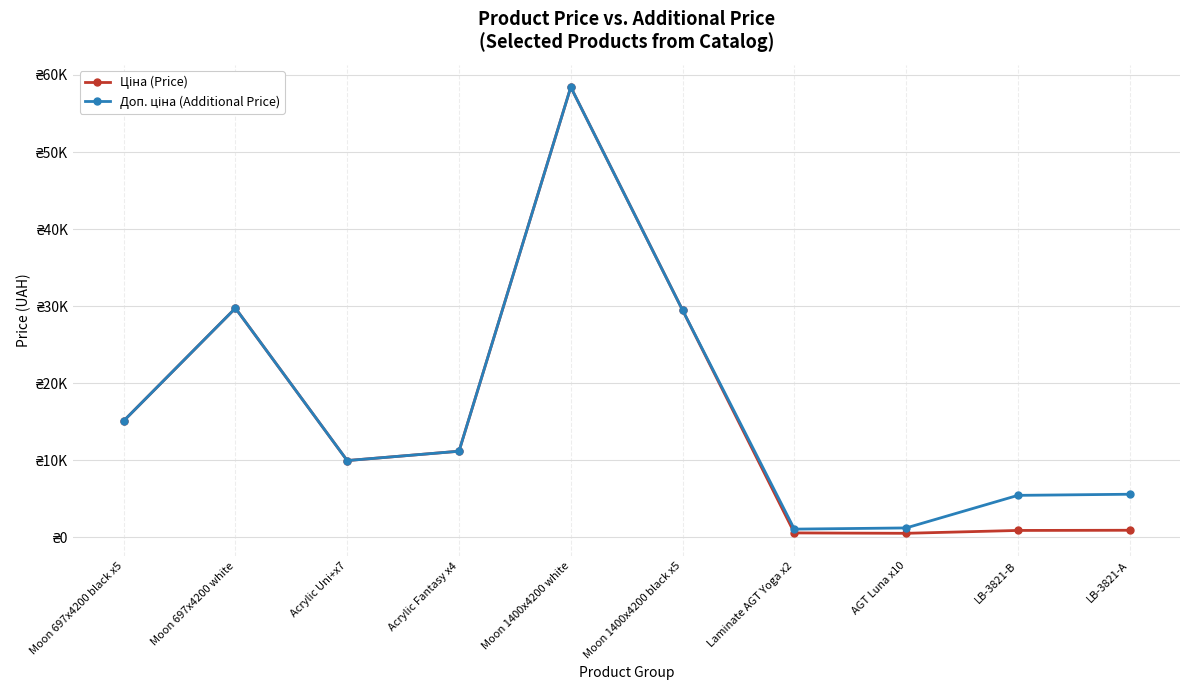

Which series has the widest spread of values?

Ціна (Price)